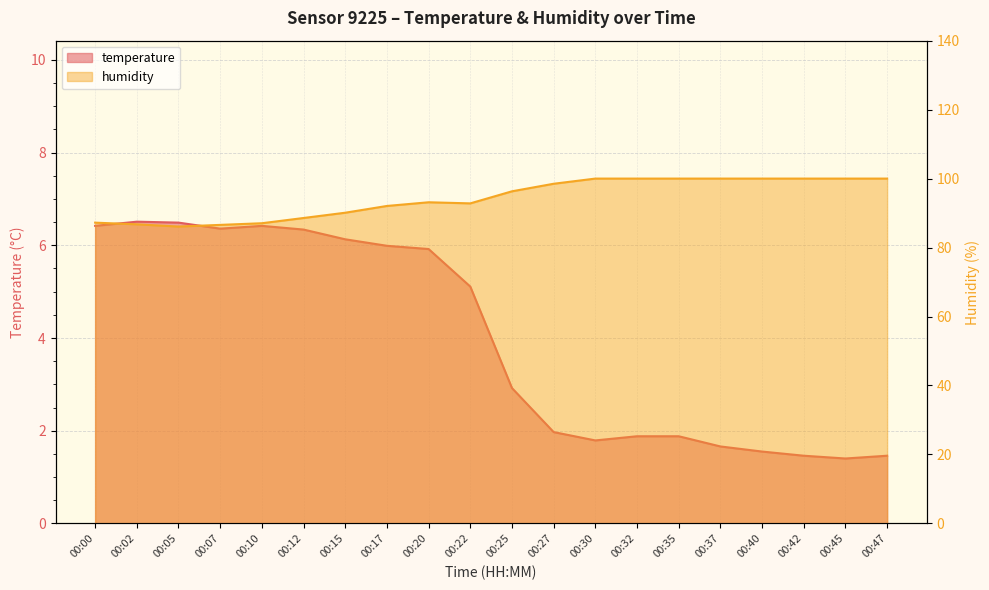

Reading left to right, what are all the values shown in this chart?

temperature: 6.4	6.5	6.5	6.4	6.4	6.3	6.1	6.0	5.9	5.1	2.9	2.0	1.8	1.9	1.9	1.7	1.6	1.5	1.4	1.5
humidity: 87.2	86.7	86.1	86.6	87.0	88.6	90.1	92.1	93.1	92.8	96.3	98.5	100.0	100.0	100.0	100.0	100.0	100.0	100.0	100.0